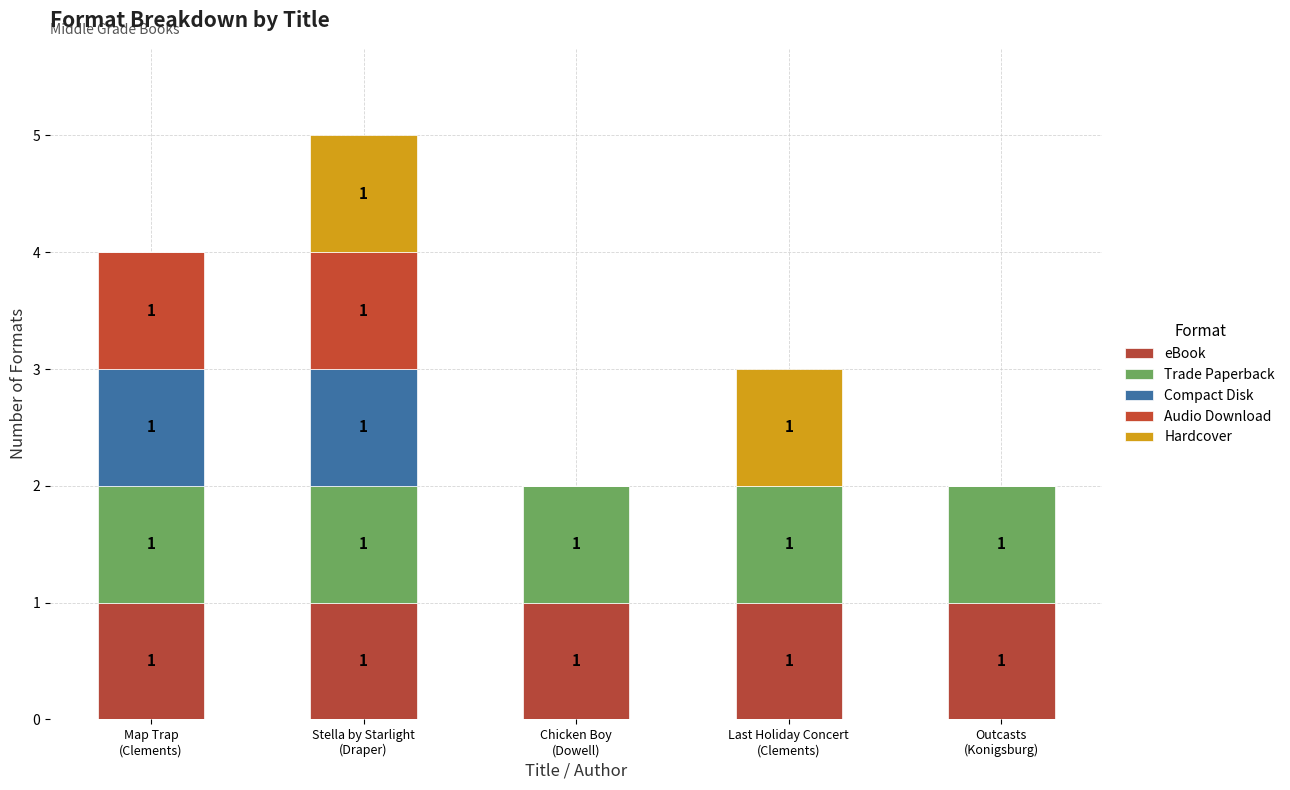

Where is Compact Disk nearest to the value 0?

Chicken Boy
(Dowell)